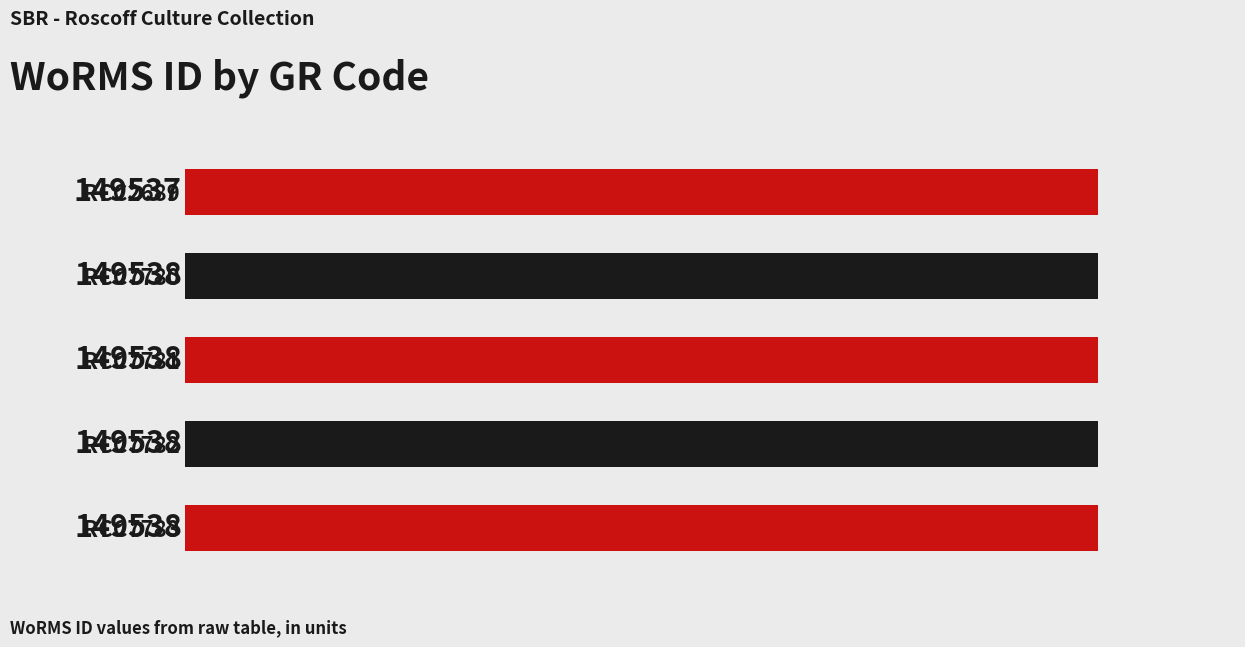

What is the value of the 1st bar from the top?

149537